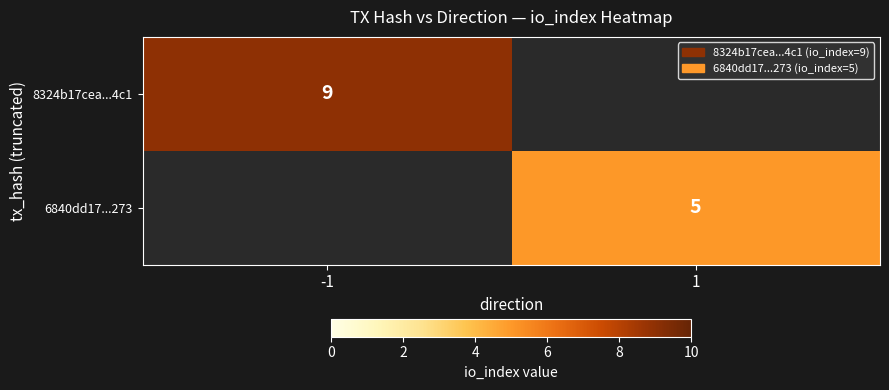

Is the value of 6840dd17...273 at 1 greater than the value of 8324b17cea...4c1 at -1?

No